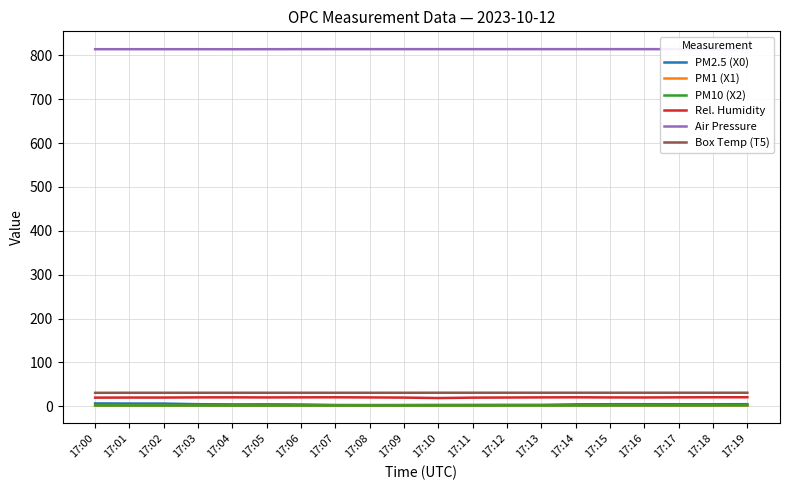

True or false: PM10 (X2) and PM1 (X1) intersect in this chart.

False